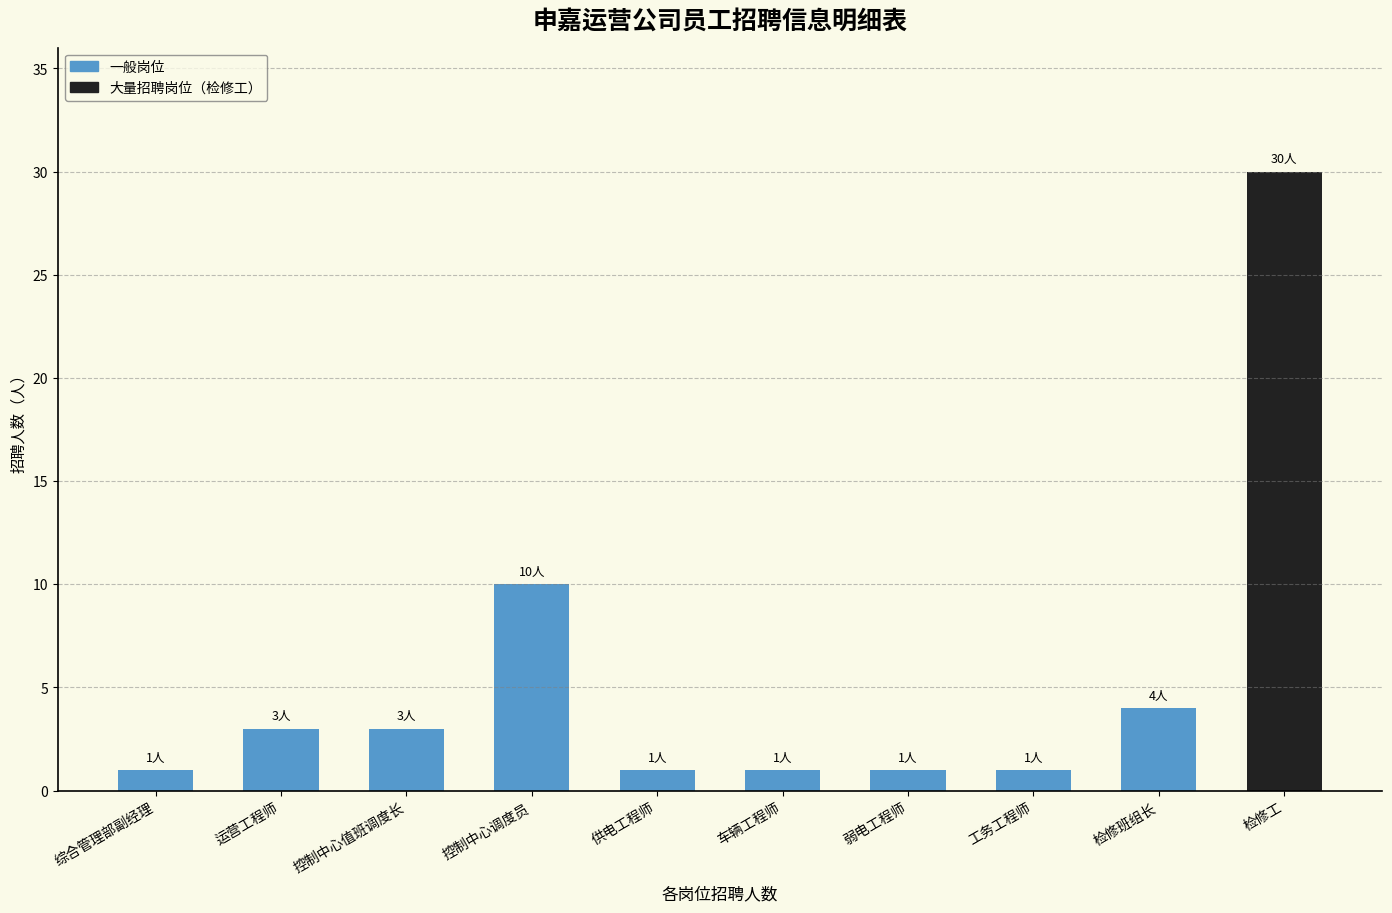

Which label corresponds to the largest value in the chart?

检修工